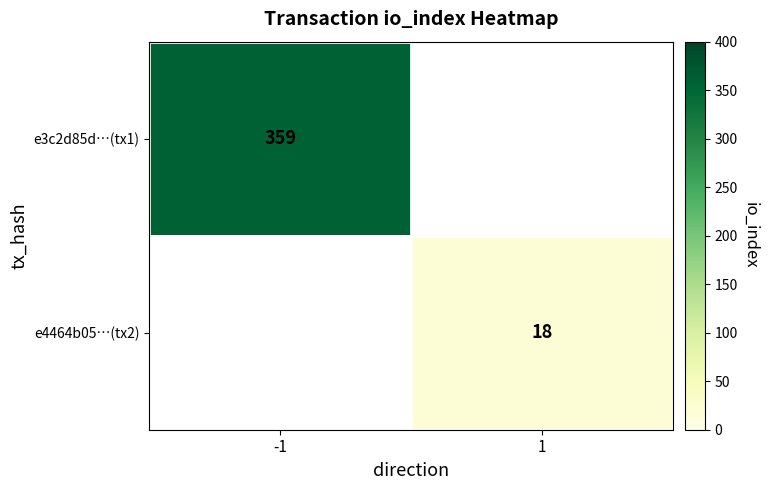

Is it true that e3c2d85d…(tx1) equals 359 at -1?

True